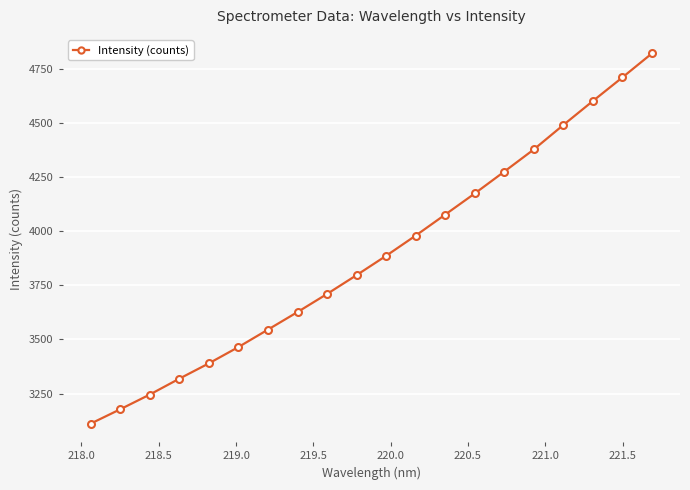

What is the difference between the second highest and second lowest values?

1533.8